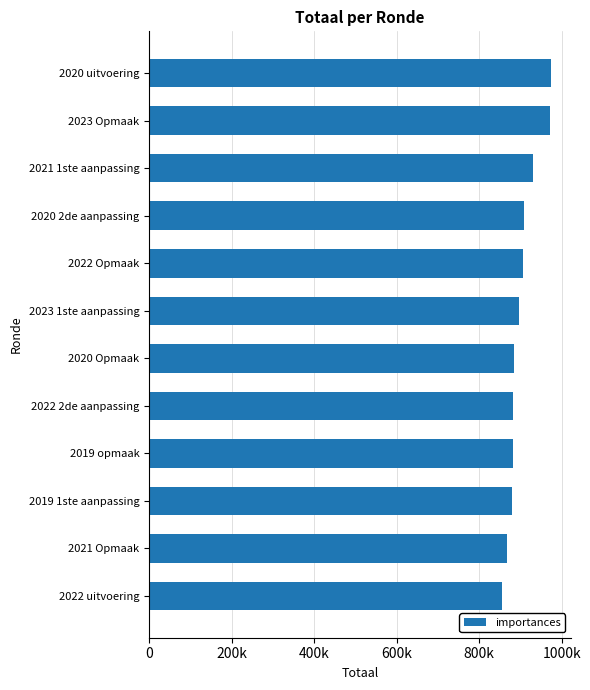

Are the bars horizontal?

Yes